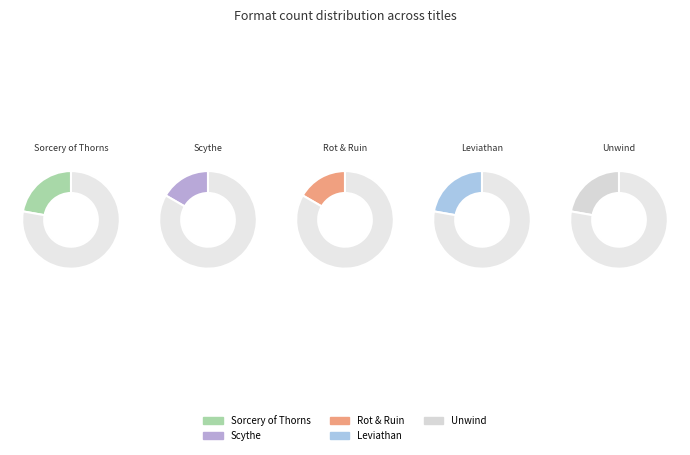

Rank the categories by value from highest to lowest.

Sorcery of Thorns, Leviathan, Unwind, Scythe, Rot & Ruin